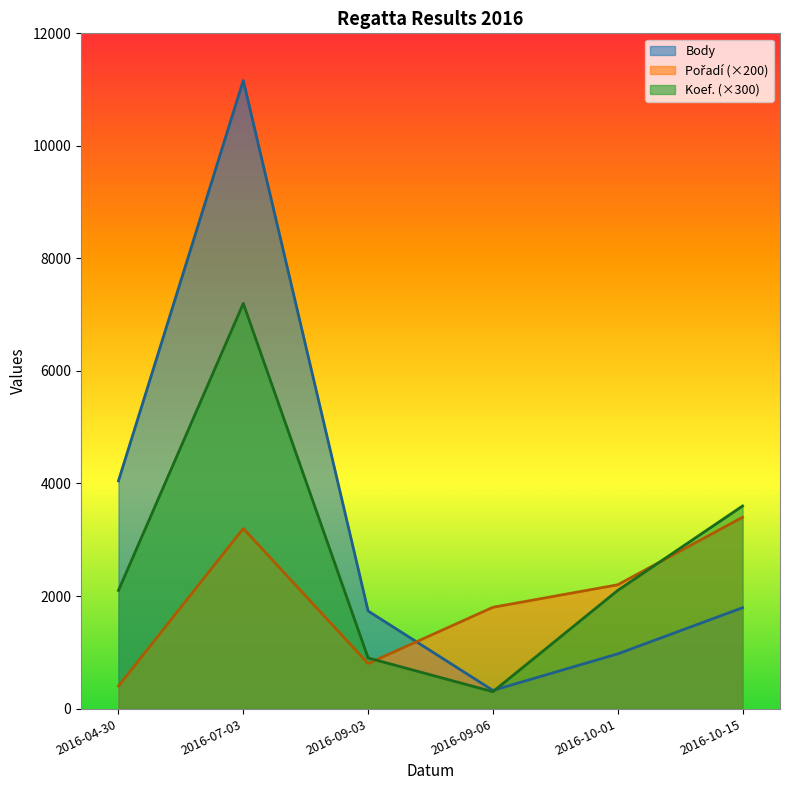

What is the average value of the Pořadí series?

1967